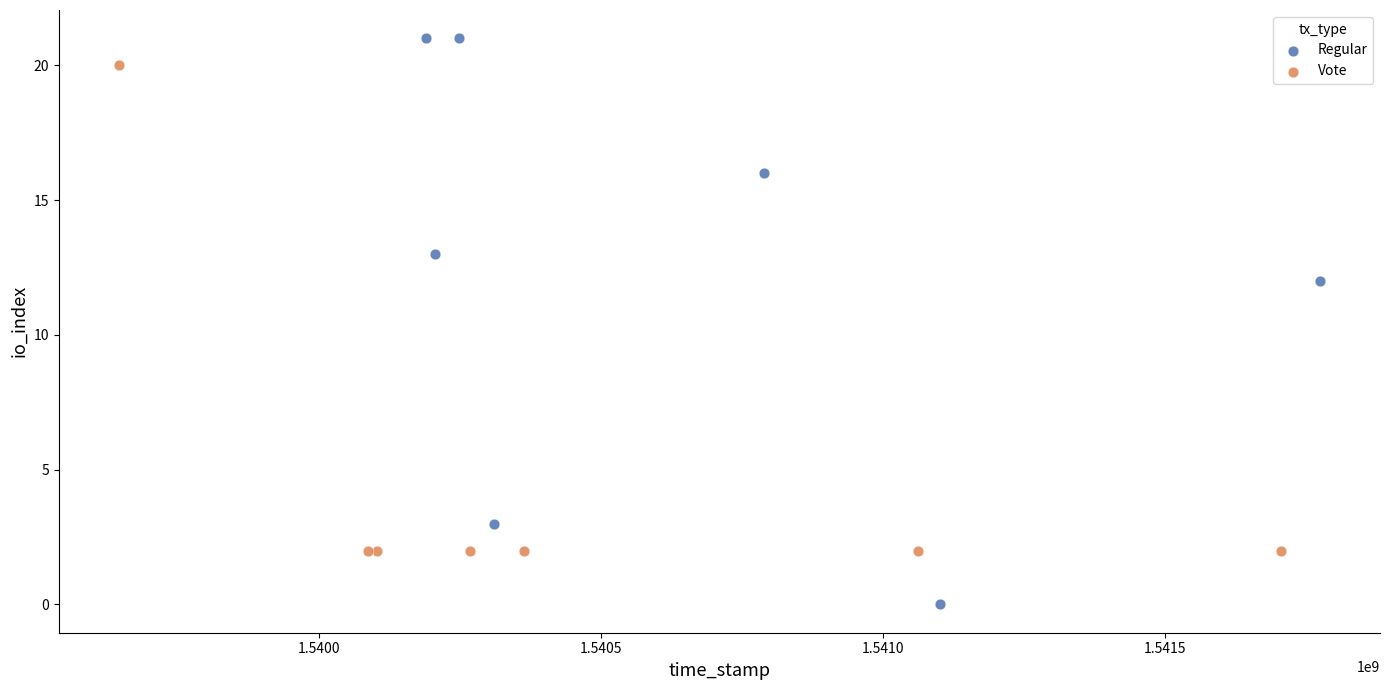

Which series reaches the maximum Y coordinate?

Regular